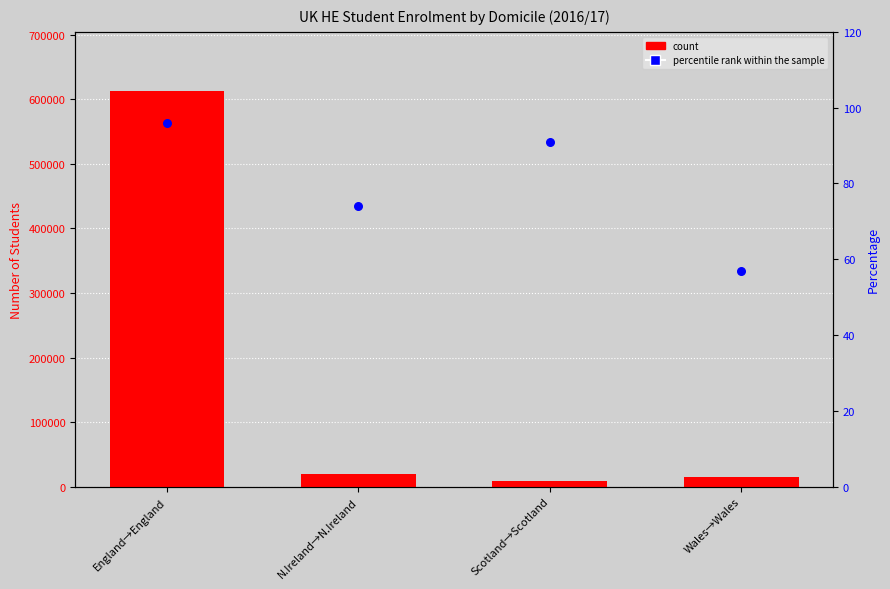

Which series has the largest total across all categories?

count